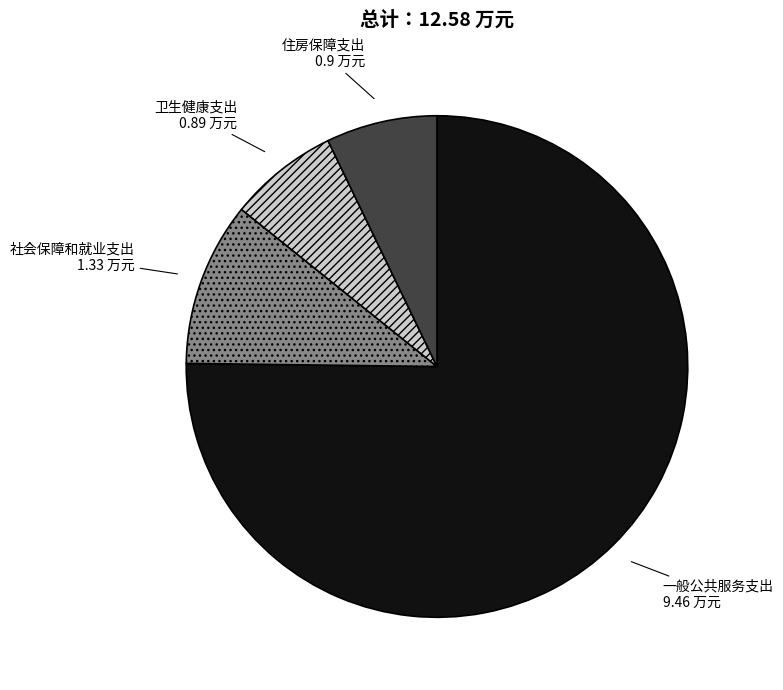

Is 一般公共服务支出 the majority of the pie?

Yes